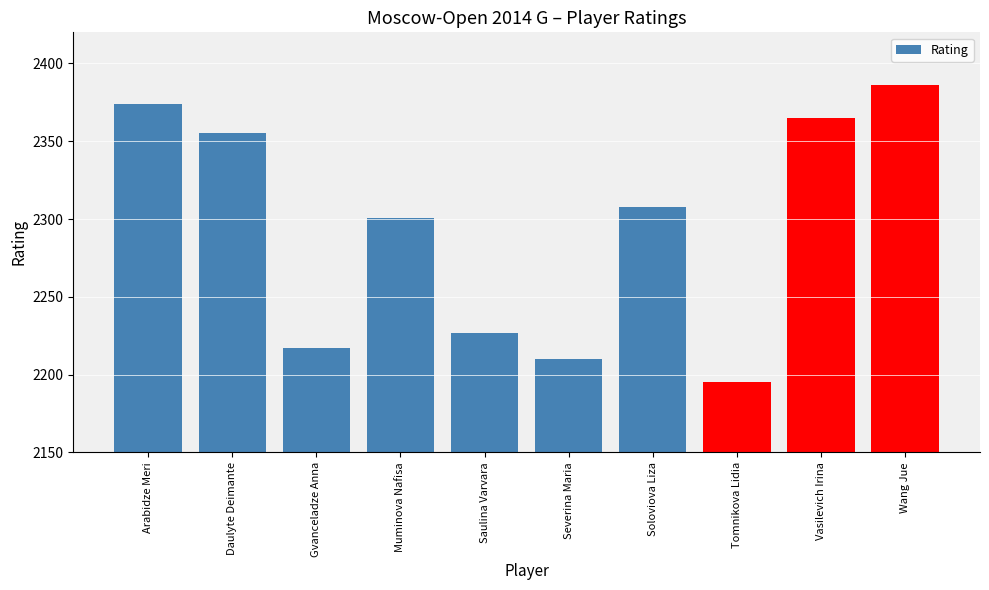

What is the label of the 8th bar from the right?

Gvanceladze Anna